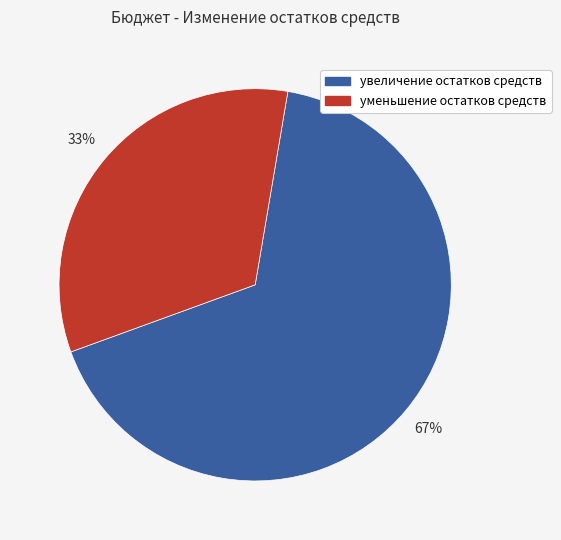

Is it true that увеличение остатков средств is 72% of the pie?

False